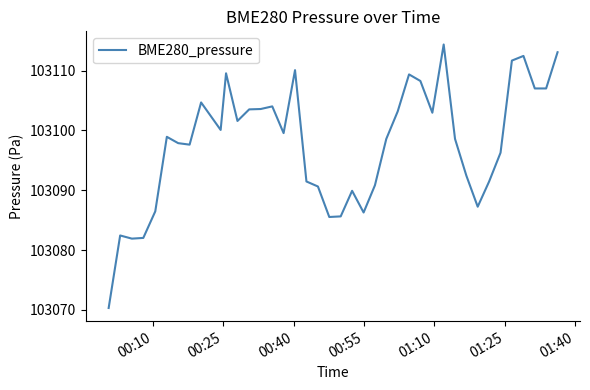

What is the maximum value shown in the chart?

103114.4